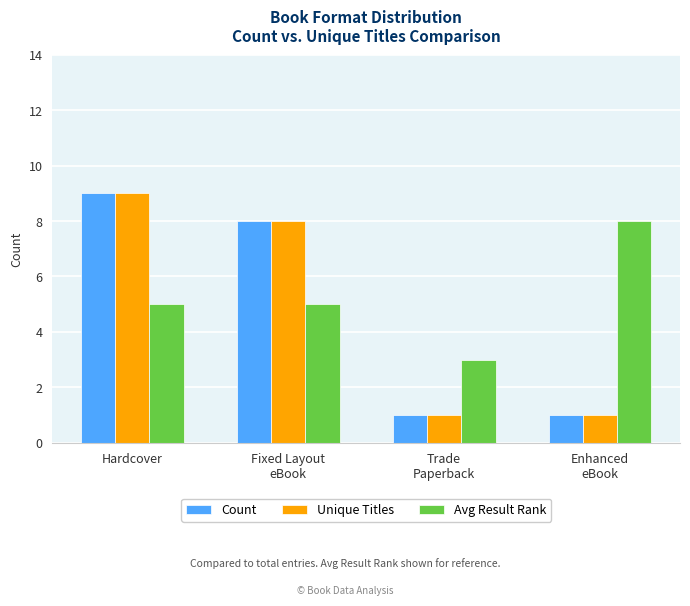

What is the lowest value of the Avg Result Rank series?

3